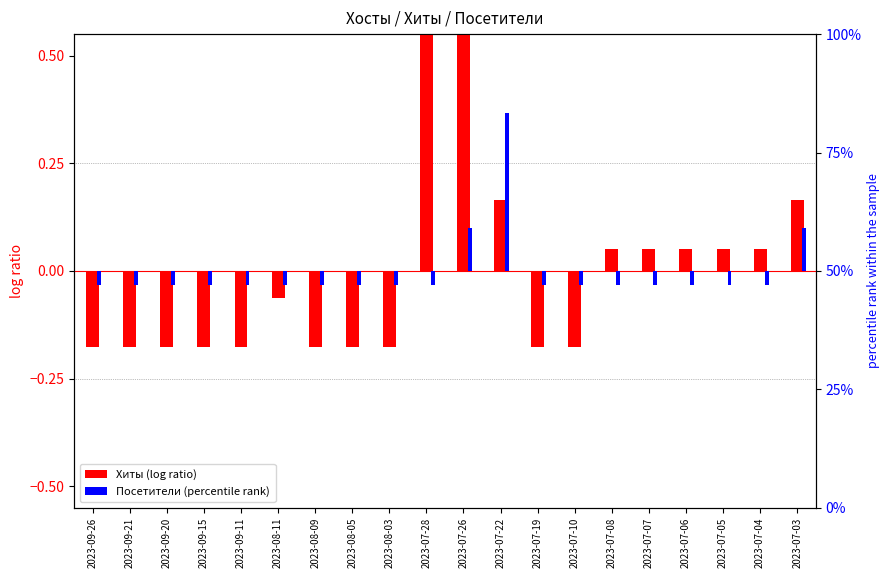

How many values in Хиты are below zero?

11